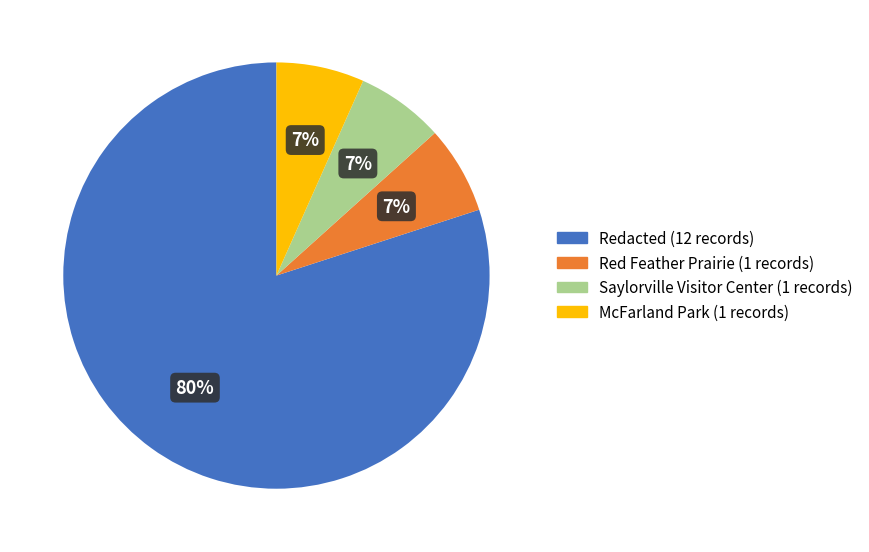

Which slice is the largest?

Redacted